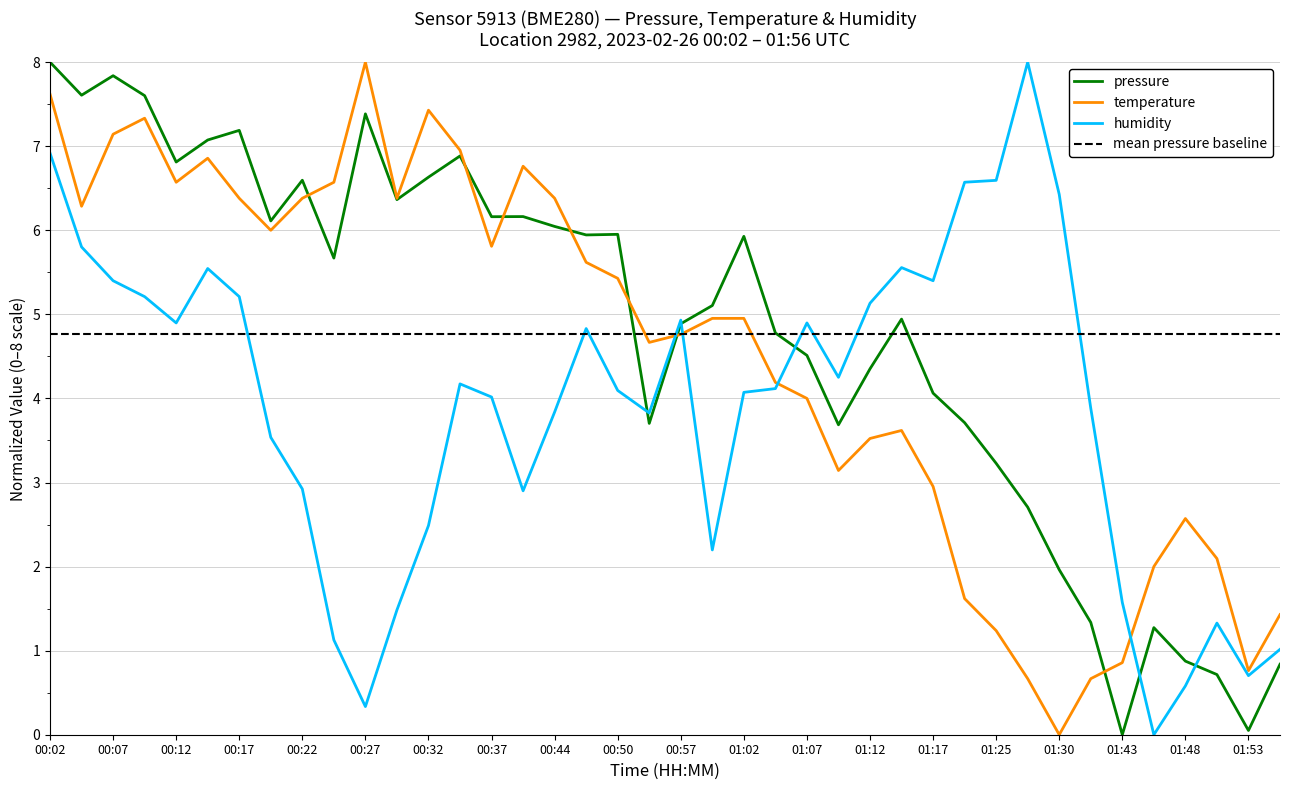

Where is pressure nearest to the value 4?

01:17